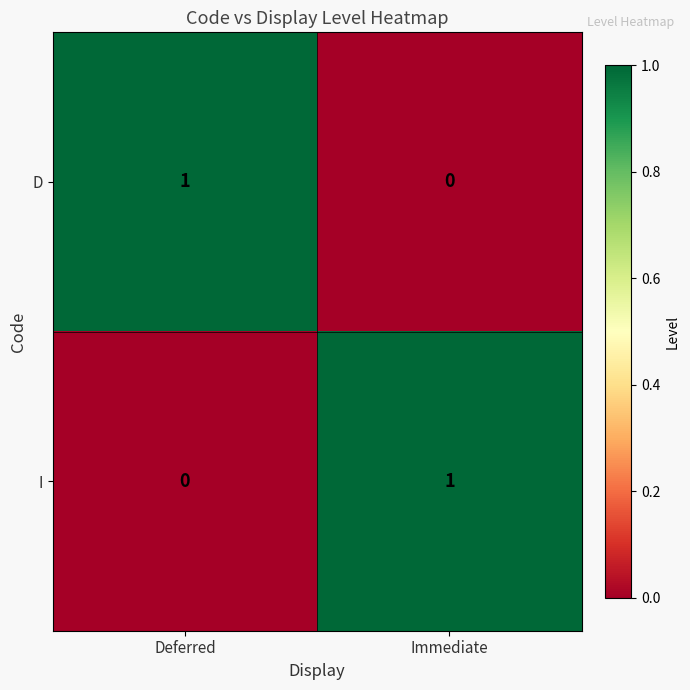

At which label is D closest to 0?

Immediate